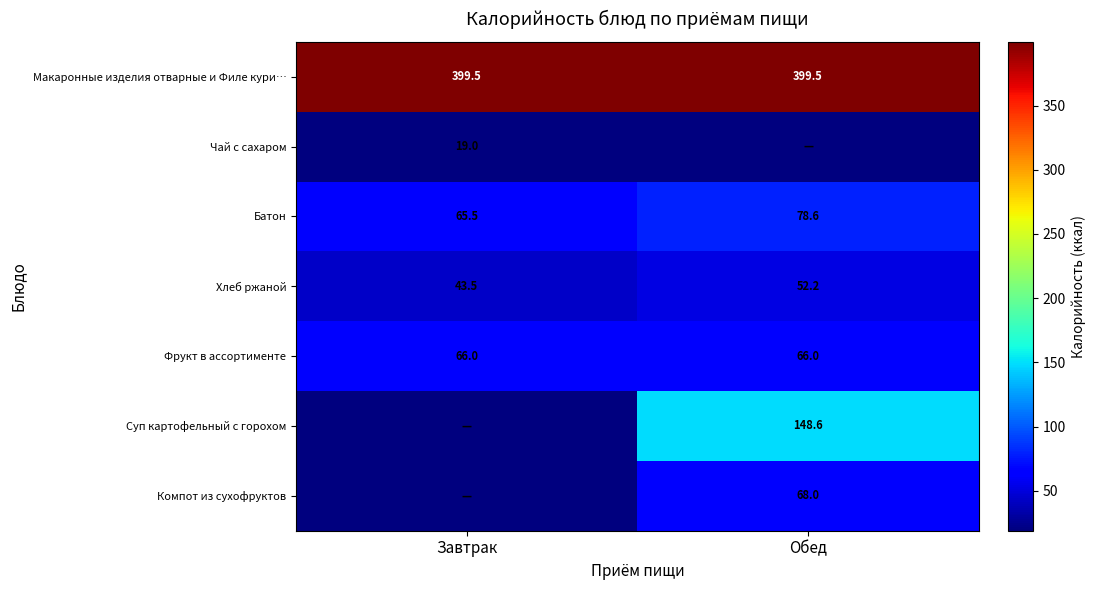

Which category has the lowest value in the Хлеб ржаной series?

Завтрак